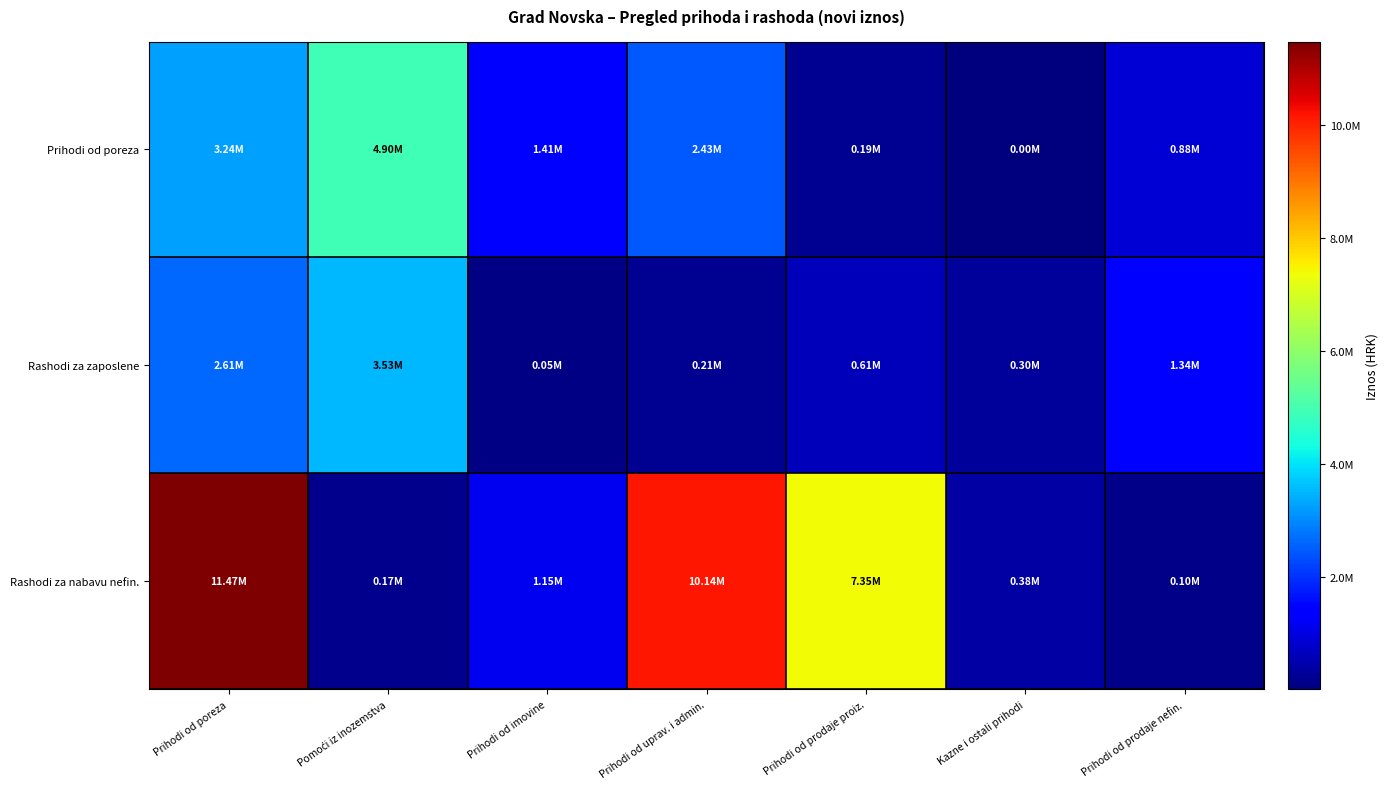

Which series has the largest range (max minus min)?

Rashodi za nabavu nefin.